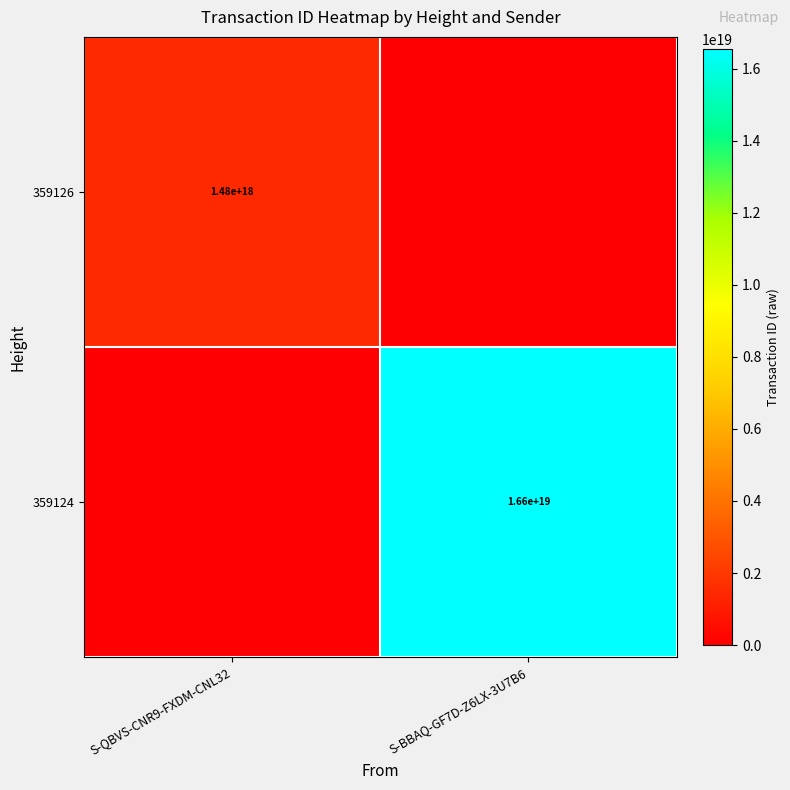

The value of 359126 at S-QBVS-CNR9-FXDM-CNL32 is 925943813028573056. True or false?

False